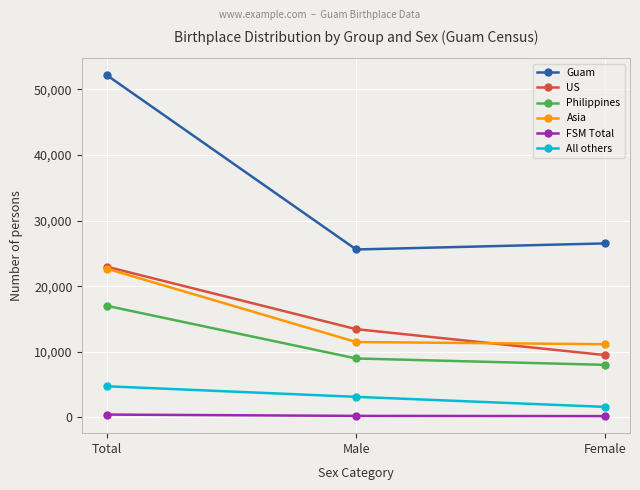

What is the maximum value for US?

22950